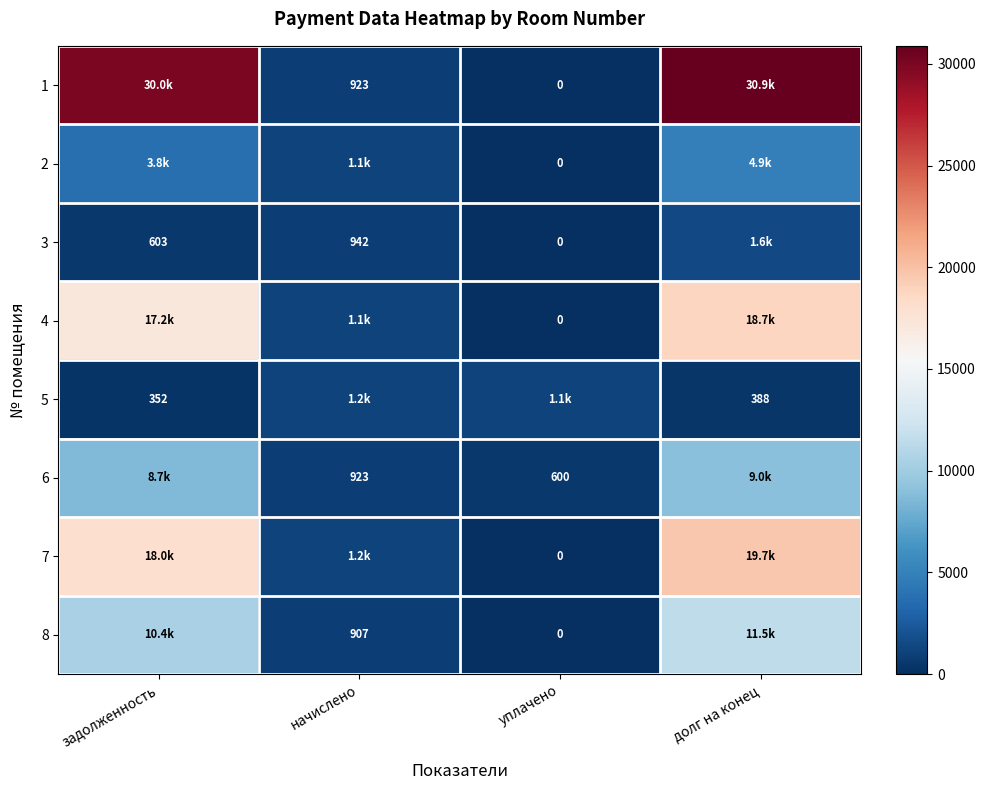

Read the 4 value at начислено.

1142.8